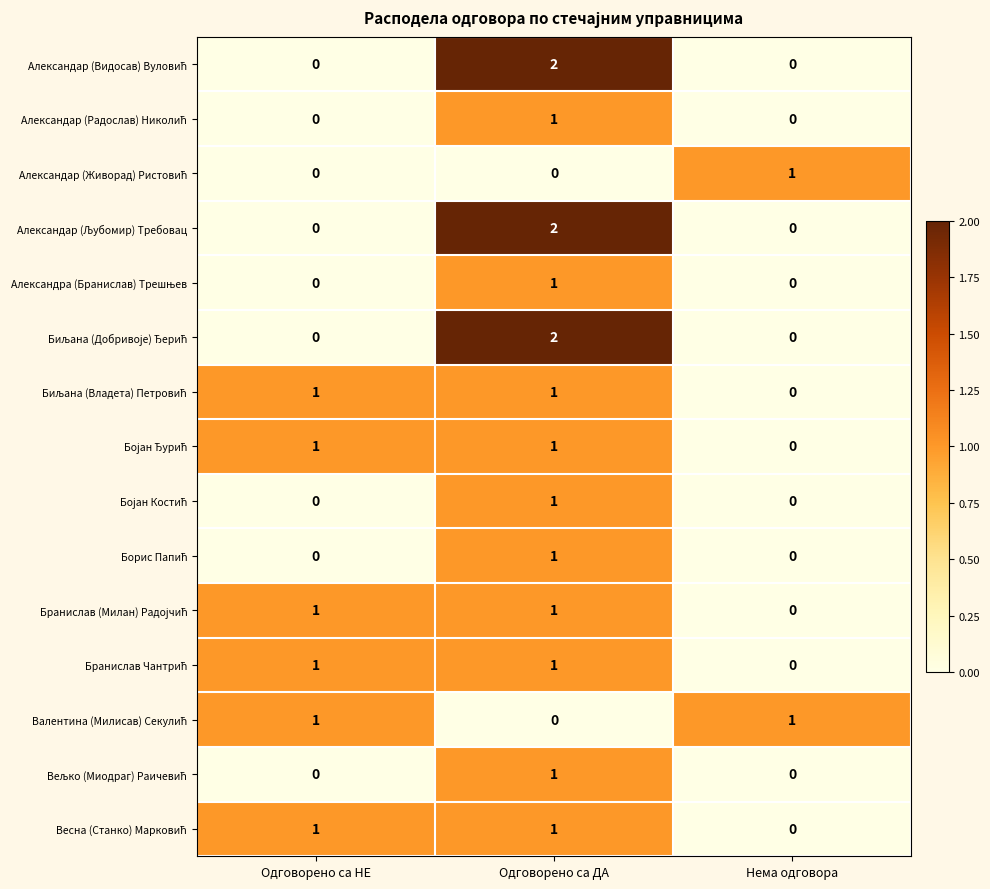

At which category is the sum across all series the highest?

Одговорено са ДА